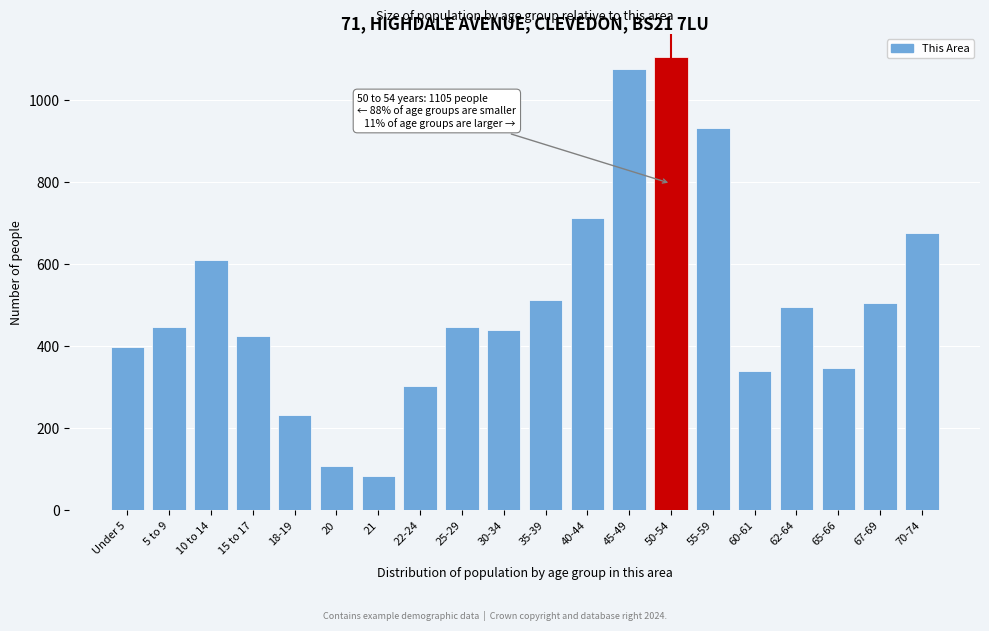

What is the label of the 6th bar from the right?

55-59